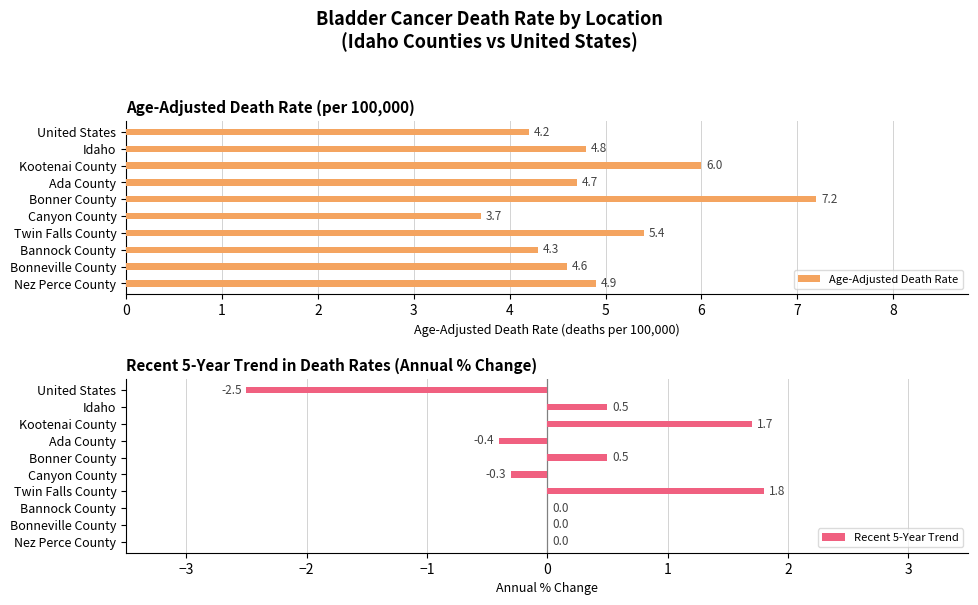

True or false: Age-Adjusted Death Rate has a value of 1.4 at Kootenai County.

False